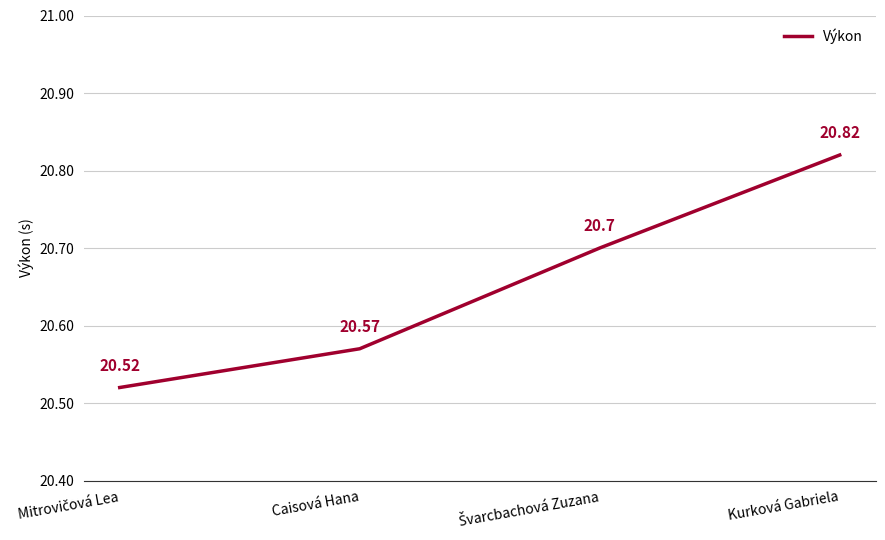

True or false: the data has more than 2 interior local peaks.

False